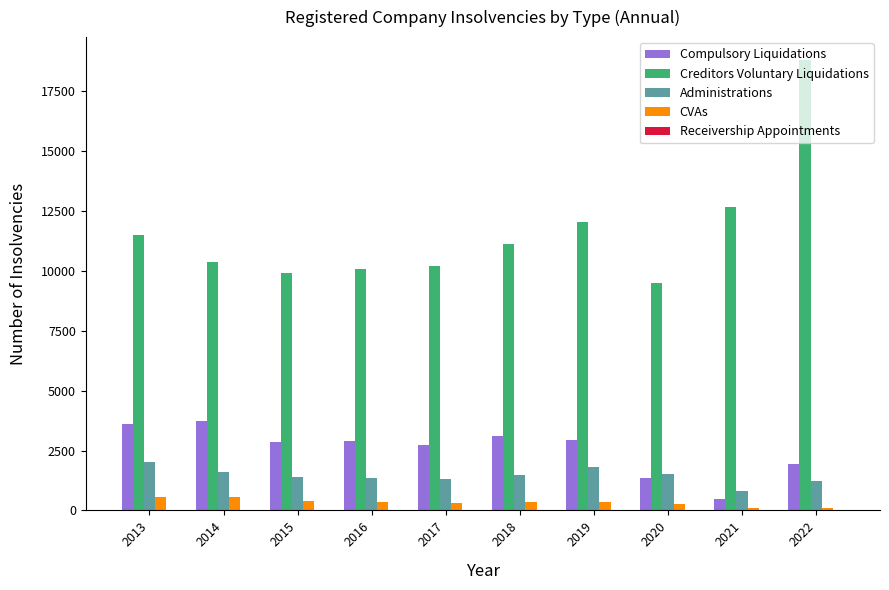

Which series has the largest total across all categories?

Creditors Voluntary Liquidations